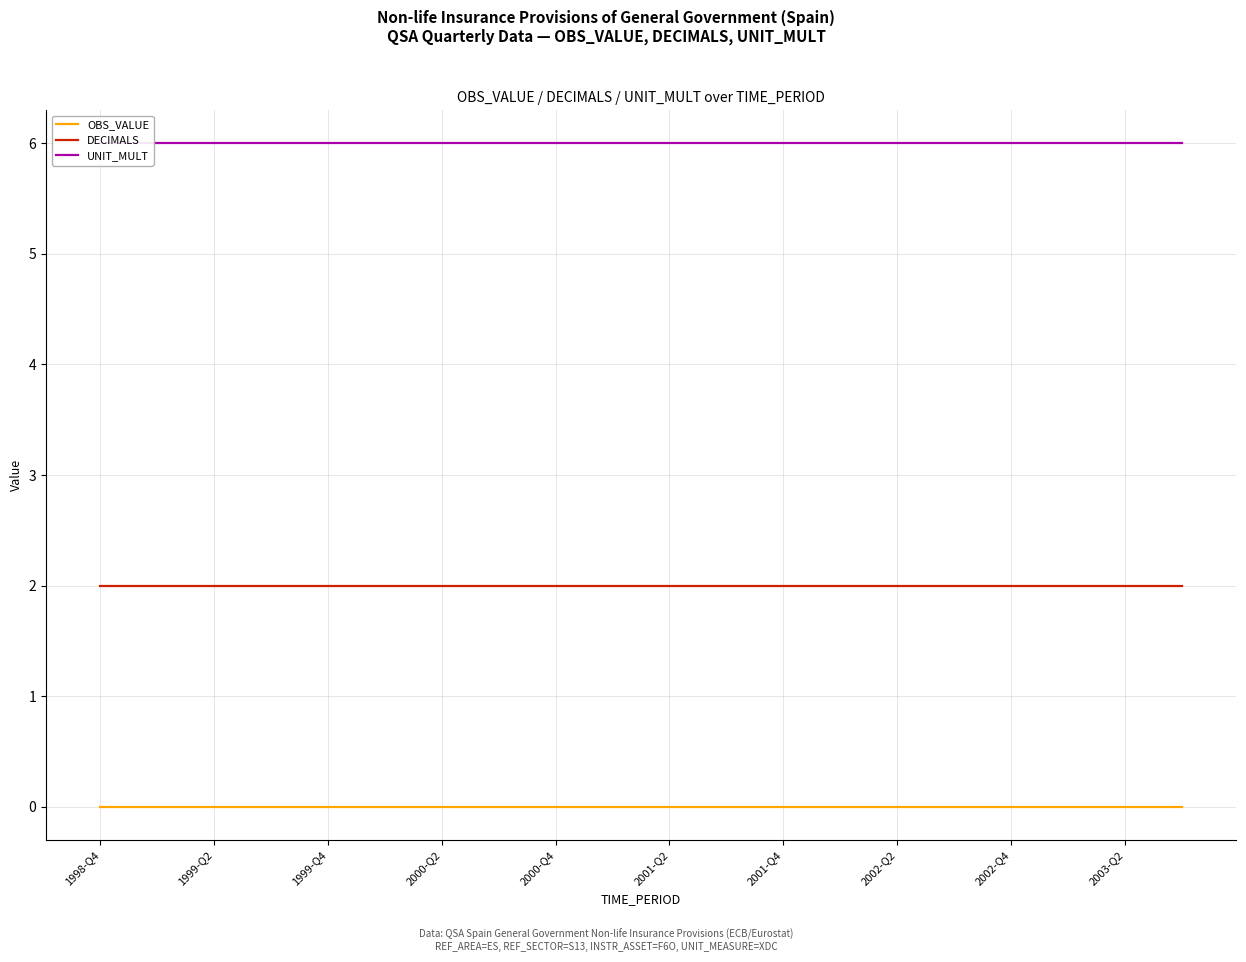

How many series are shown in this chart?

3